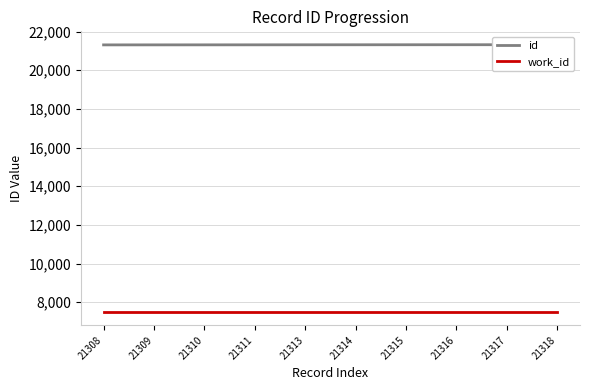

The value of id at 21311 is 21311. True or false?

True